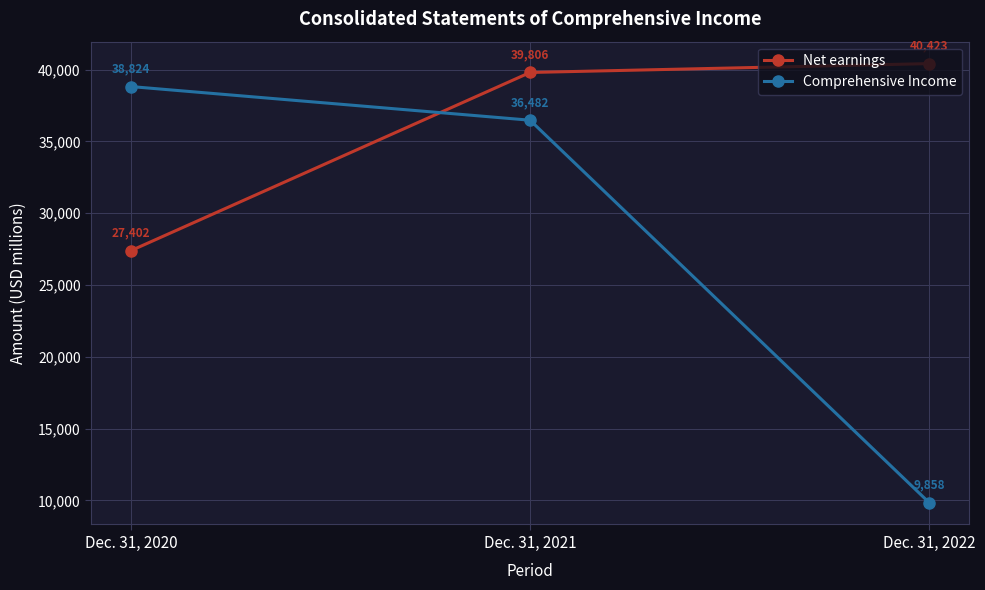

Where is Comprehensive Income nearest to the value 24341?

Dec. 31, 2021